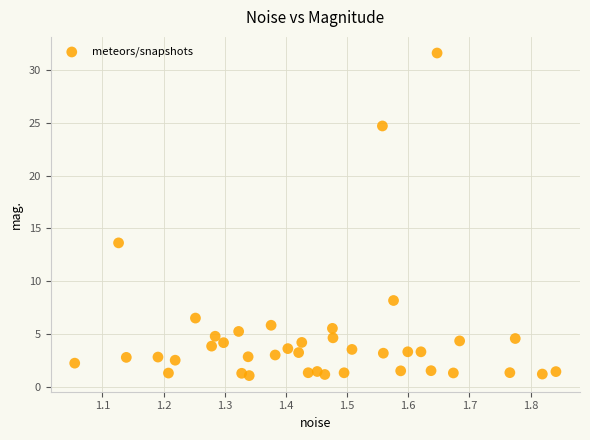

What Y value in the scatter plot is closest to 16?

13.6